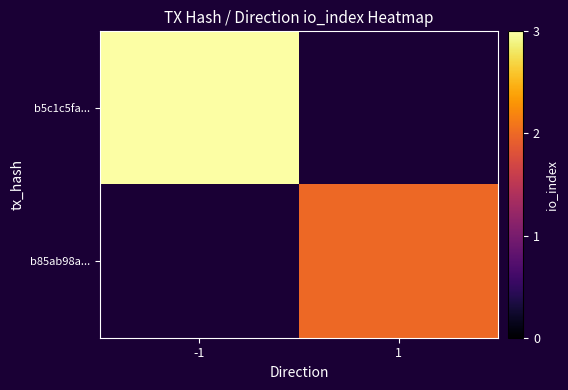

At which category does the chart reach its minimum across all series?

1